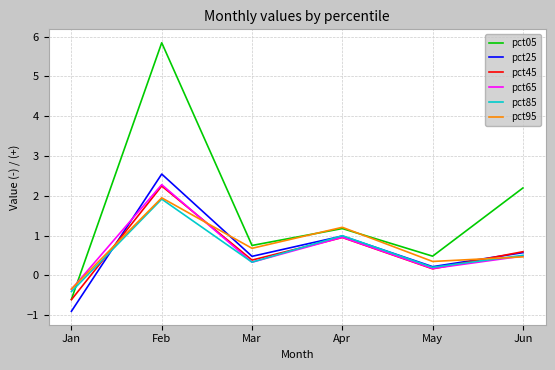

How many values in pct85 are above zero?

5